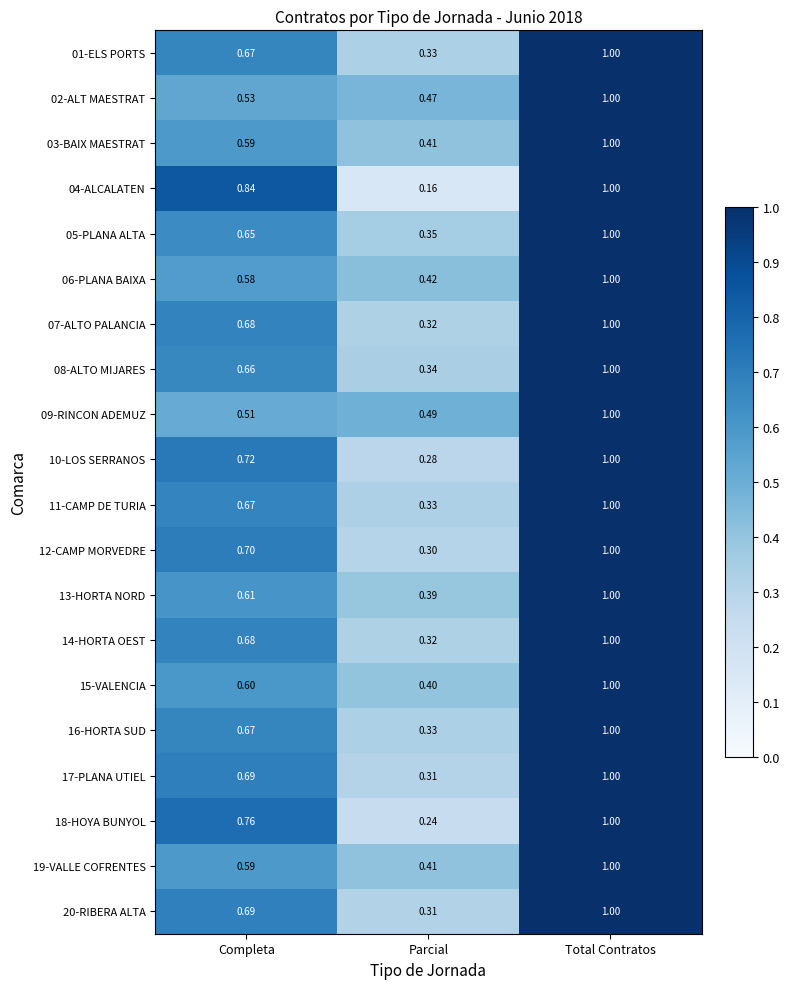

At which category is the sum across all series the highest?

Total Contratos